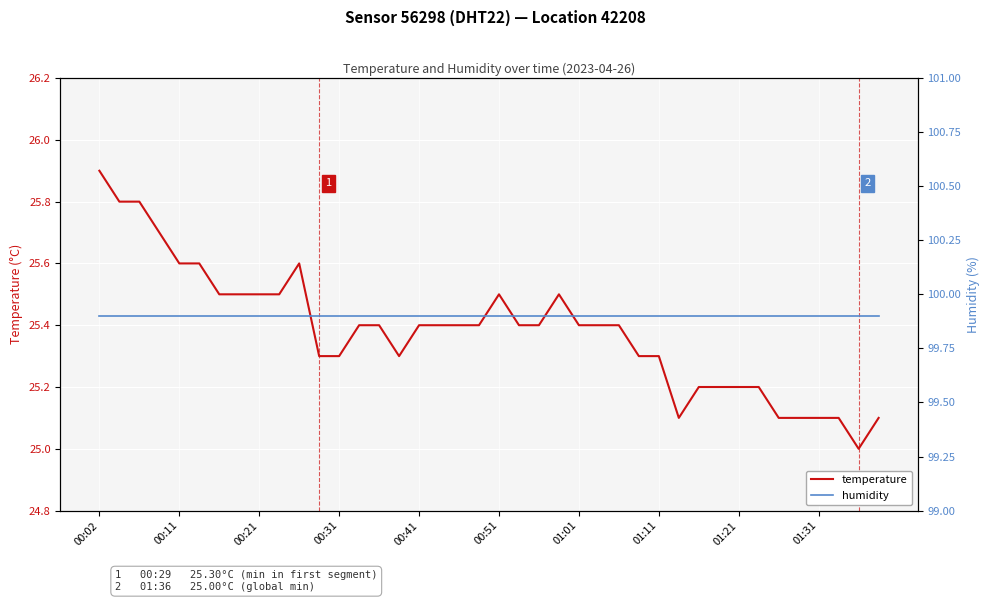

Which category has the lowest value in the humidity series?

00:02